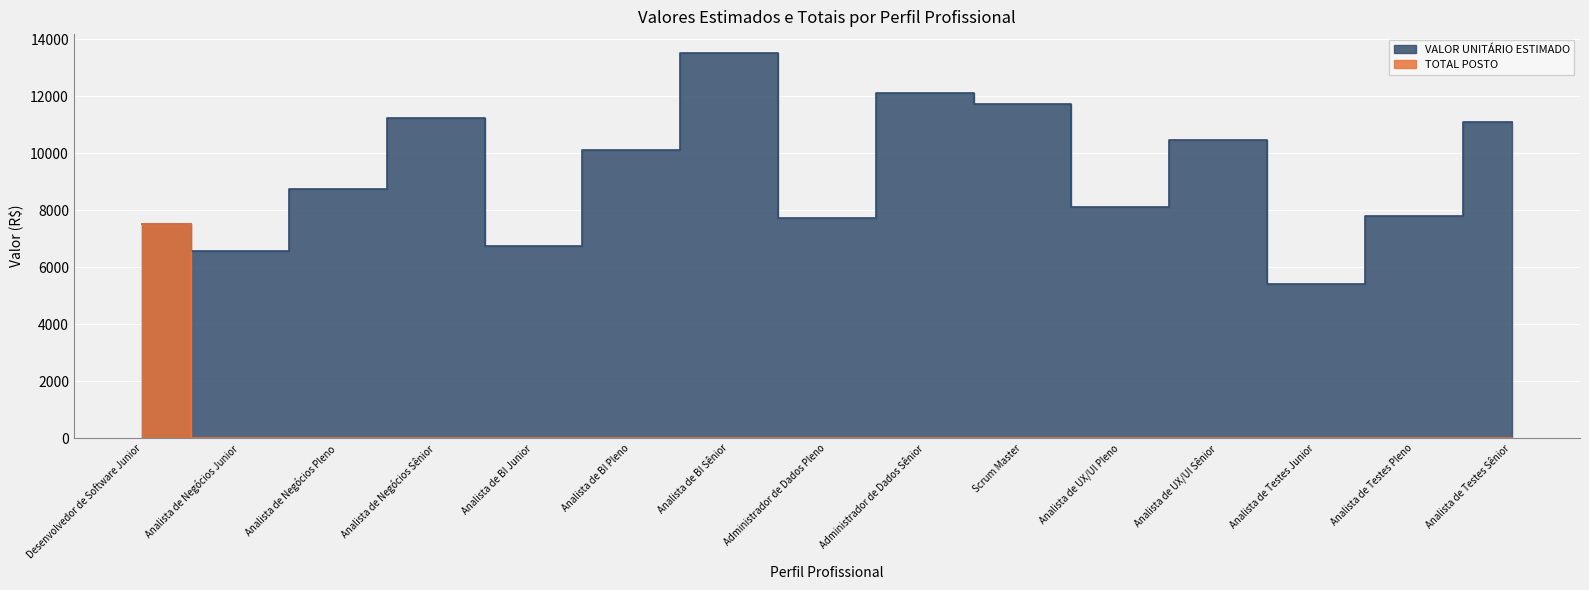

Where is VALOR UNITÁRIO ESTIMADO nearest to the value 9454?

Analista de BI Pleno